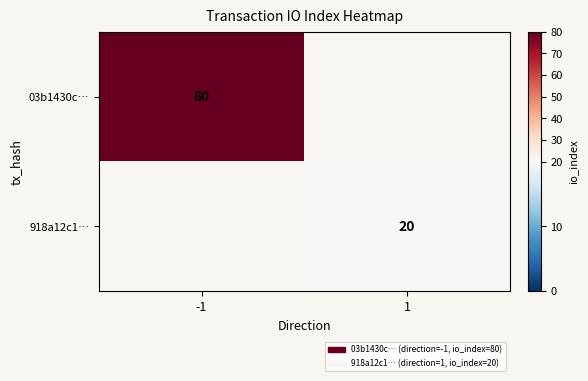

Is it true that 03b1430c… equals 24.8 at -1?

False